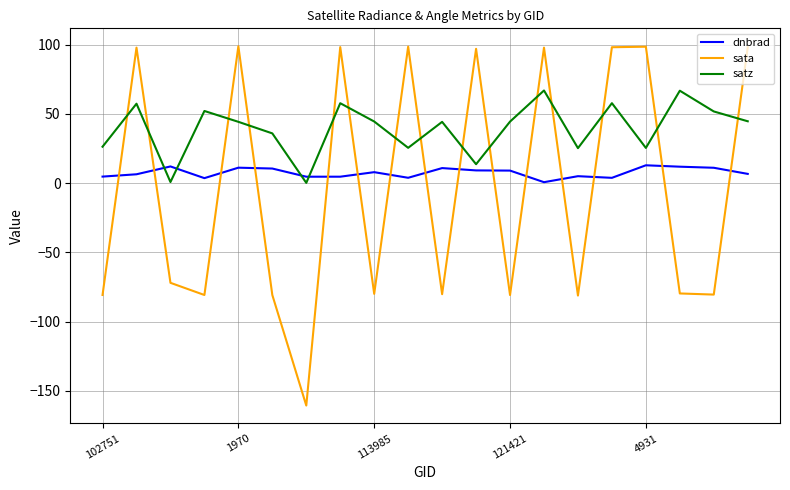

True or false: dnbrad and satz intersect in this chart.

True